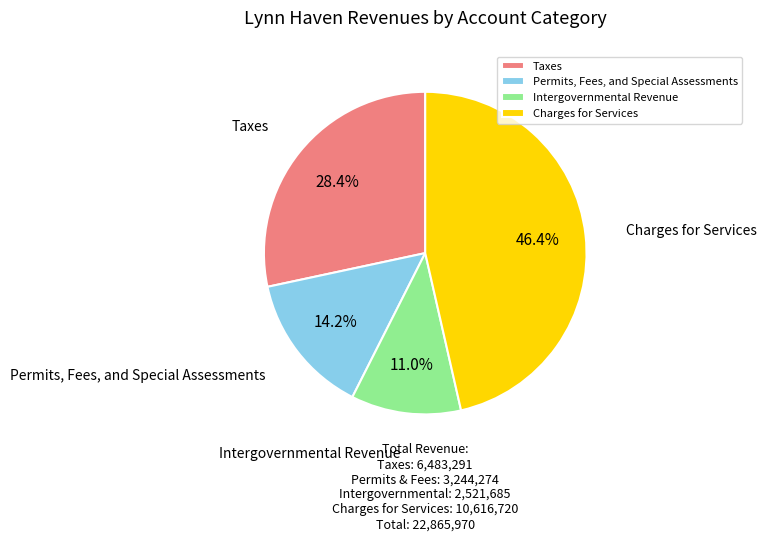

Which slice is the smallest?

Intergovernmental Revenue